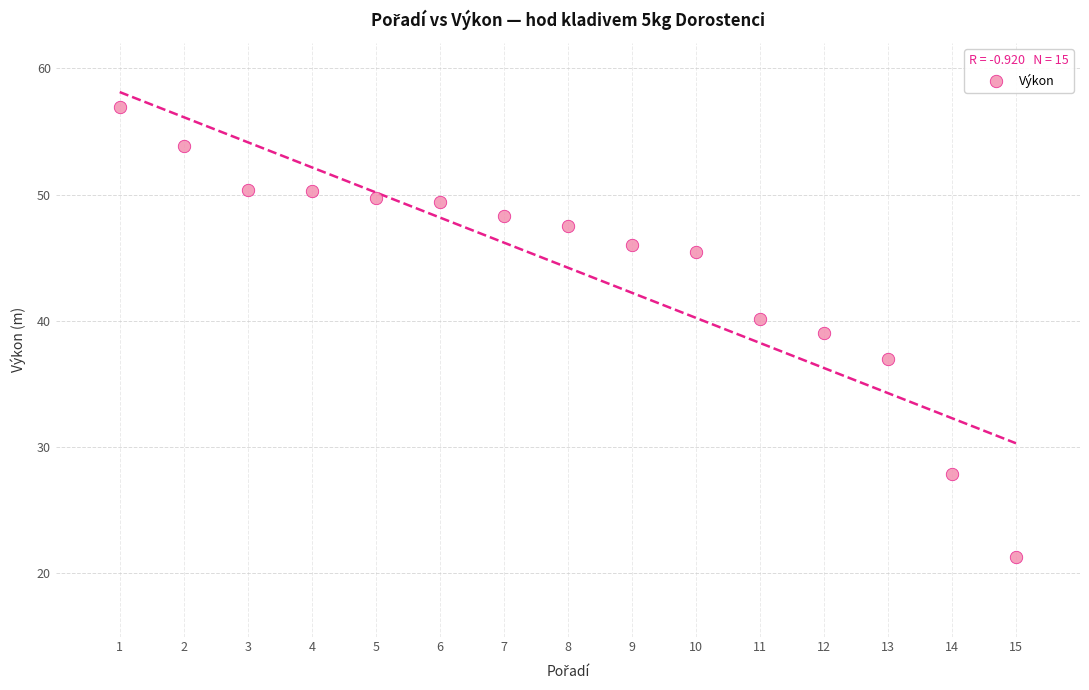

What is the range of X values (max minus min)?

14.0